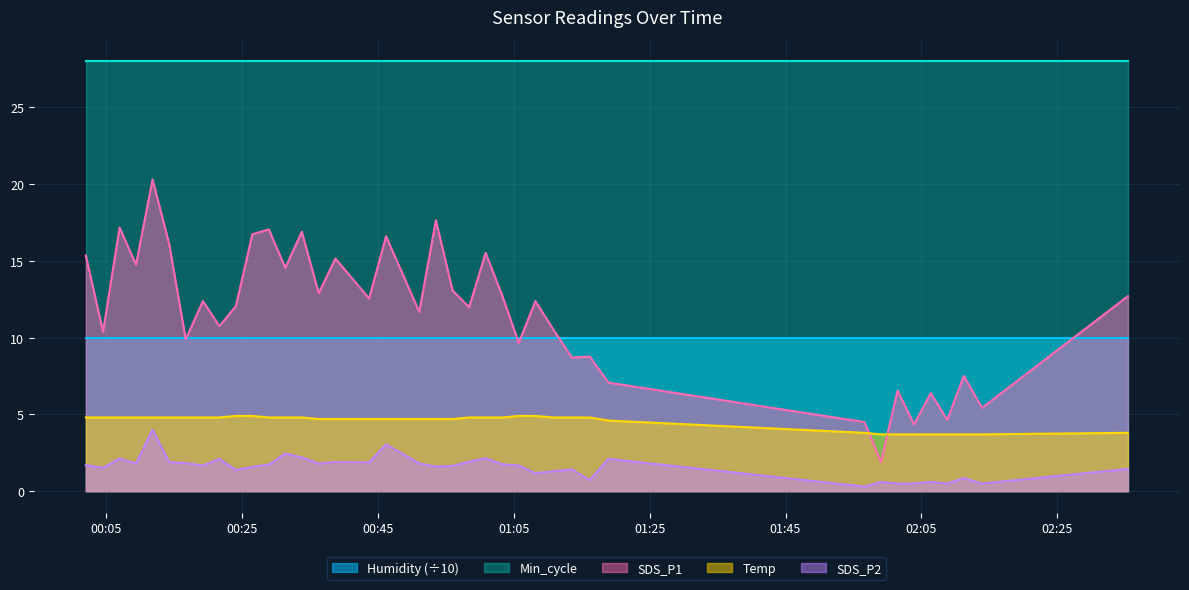

How many values in the Temp series exceed 4?

30